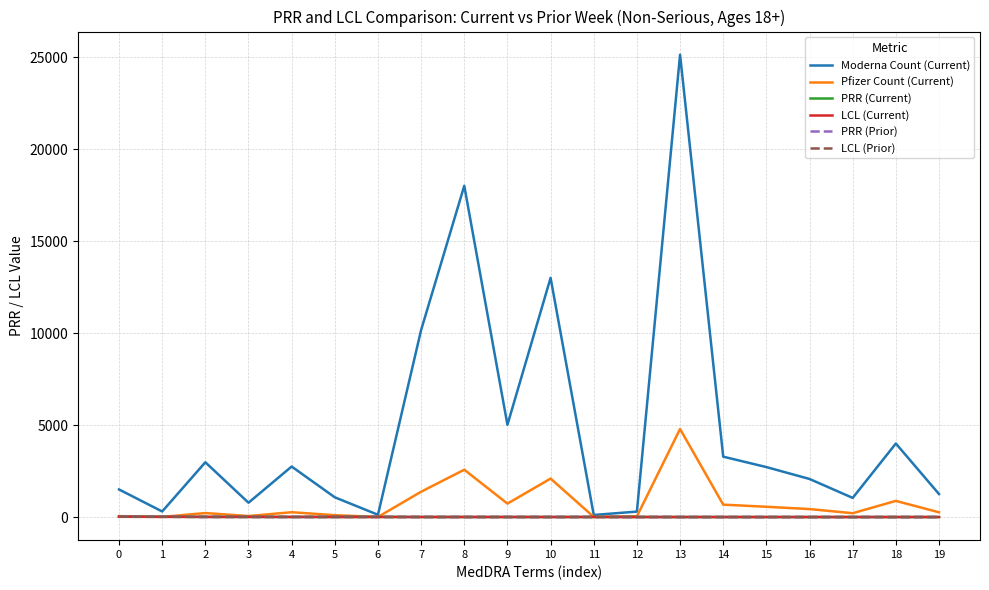

Which series has the largest range (max minus min)?

Moderna Count (Current)